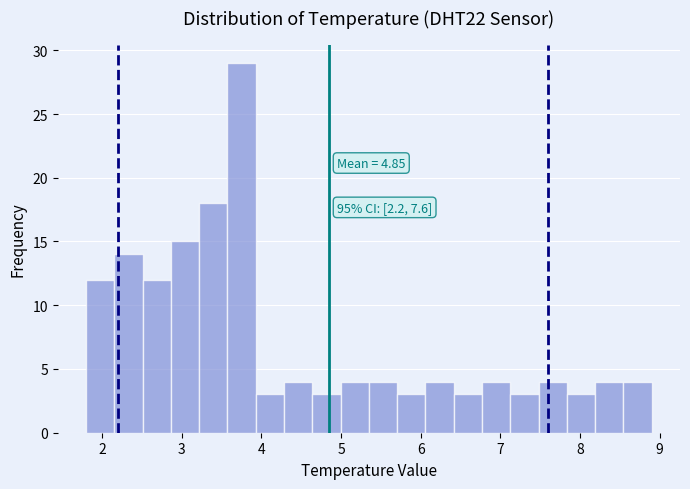

Around what value on the x-axis is the tallest bar? Give the approximate position of its centre, as read against the axis.

3.8